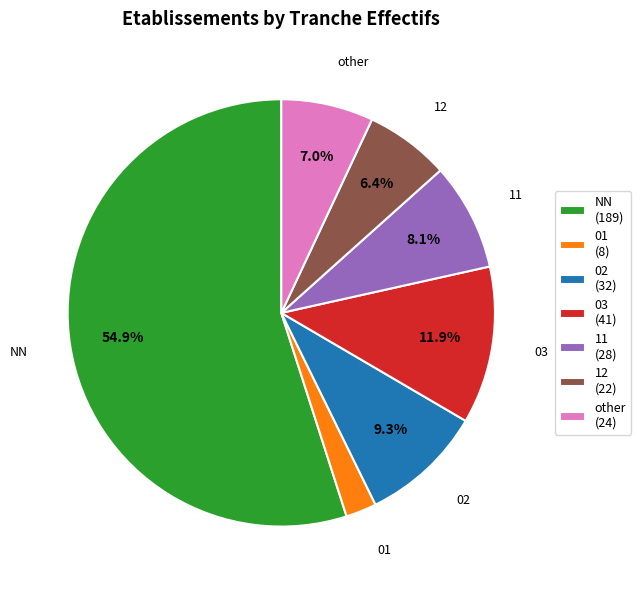

What is the largest slice in the pie chart?

NN